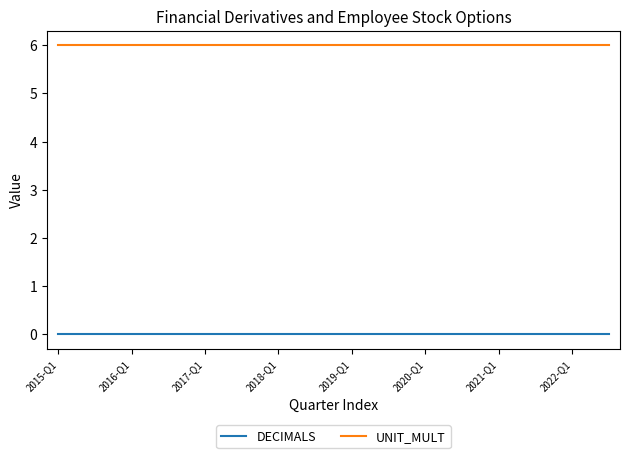

What is the greatest value displayed?

6